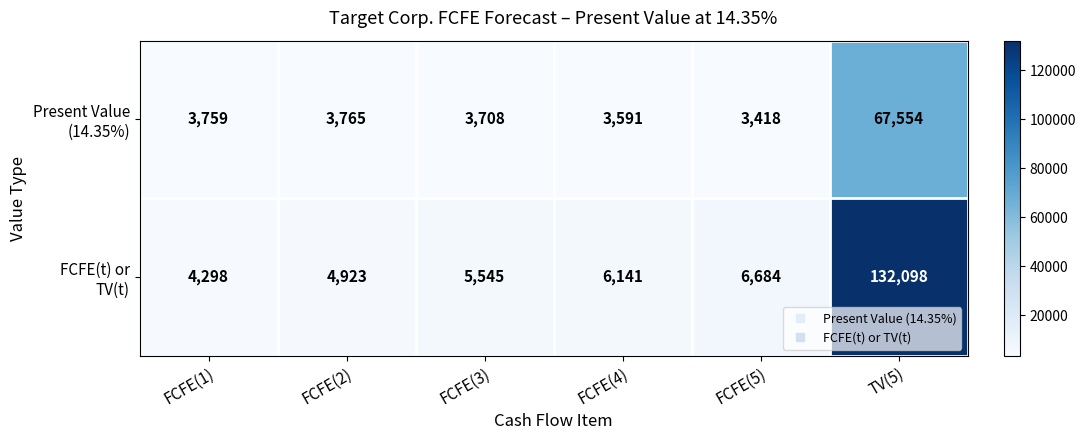

What is the total value across all series at FCFE(2)?

8688